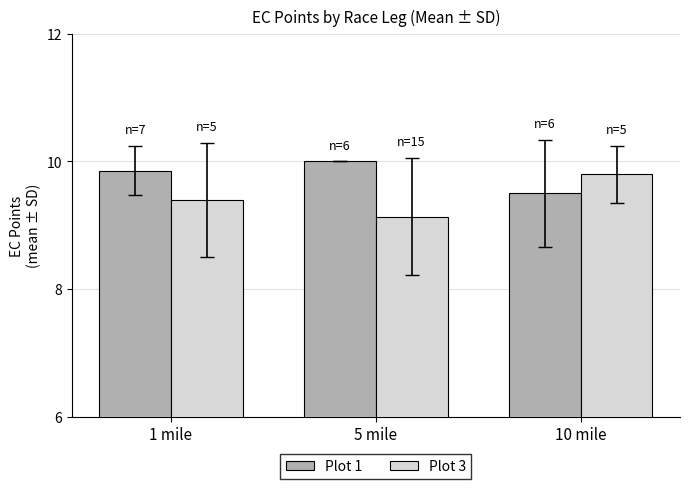

What is the average value of the Plot 3 series?

9.4